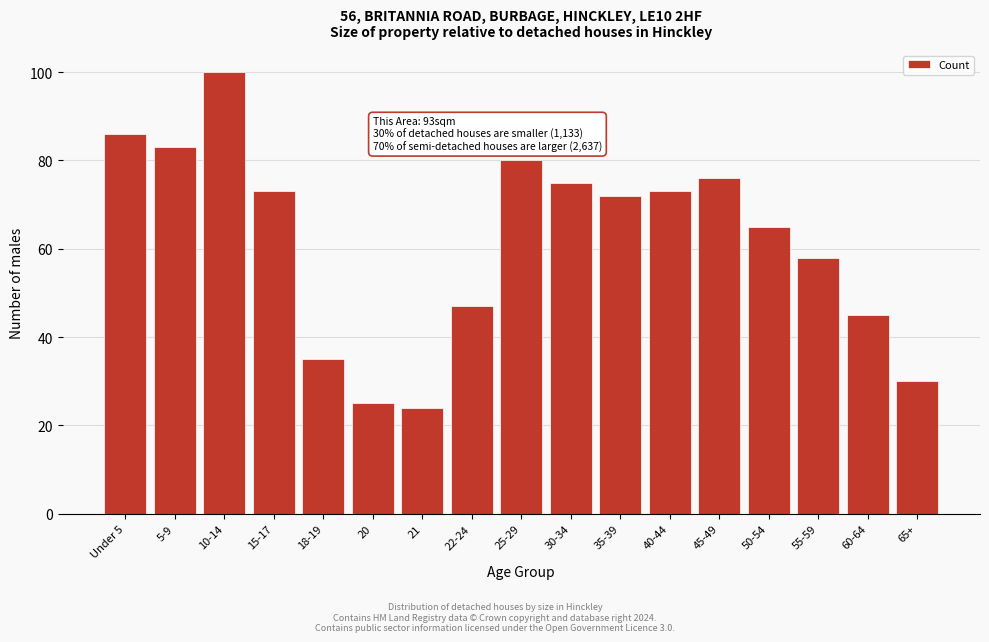

Reading left to right, list all the values displayed in this chart.

86	83	100	73	35	25	24	47	80	75	72	73	76	65	58	45	30